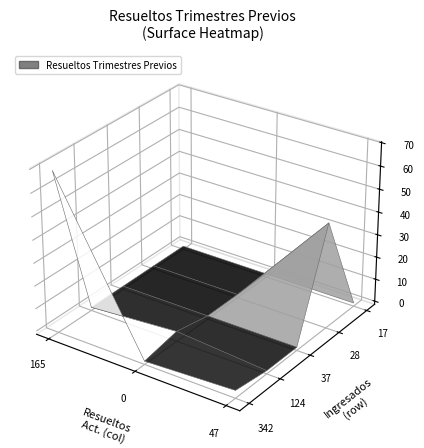

What is the sum of all Row 0 values?

210